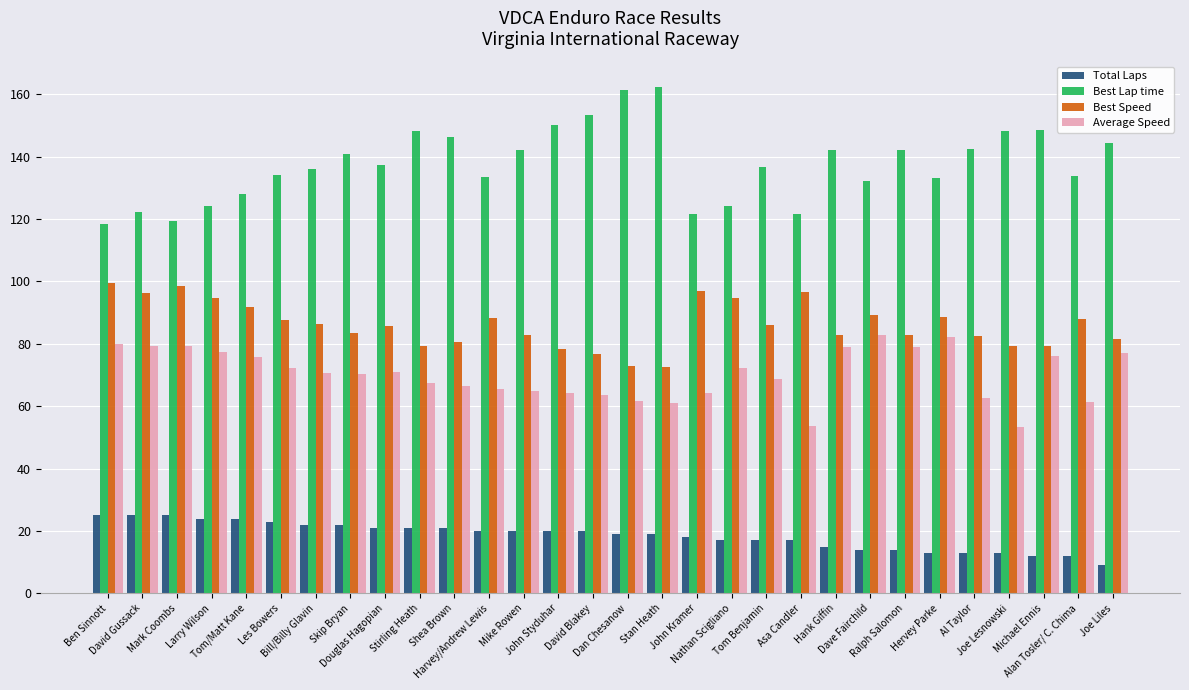

Count the number of data series in this chart.

4